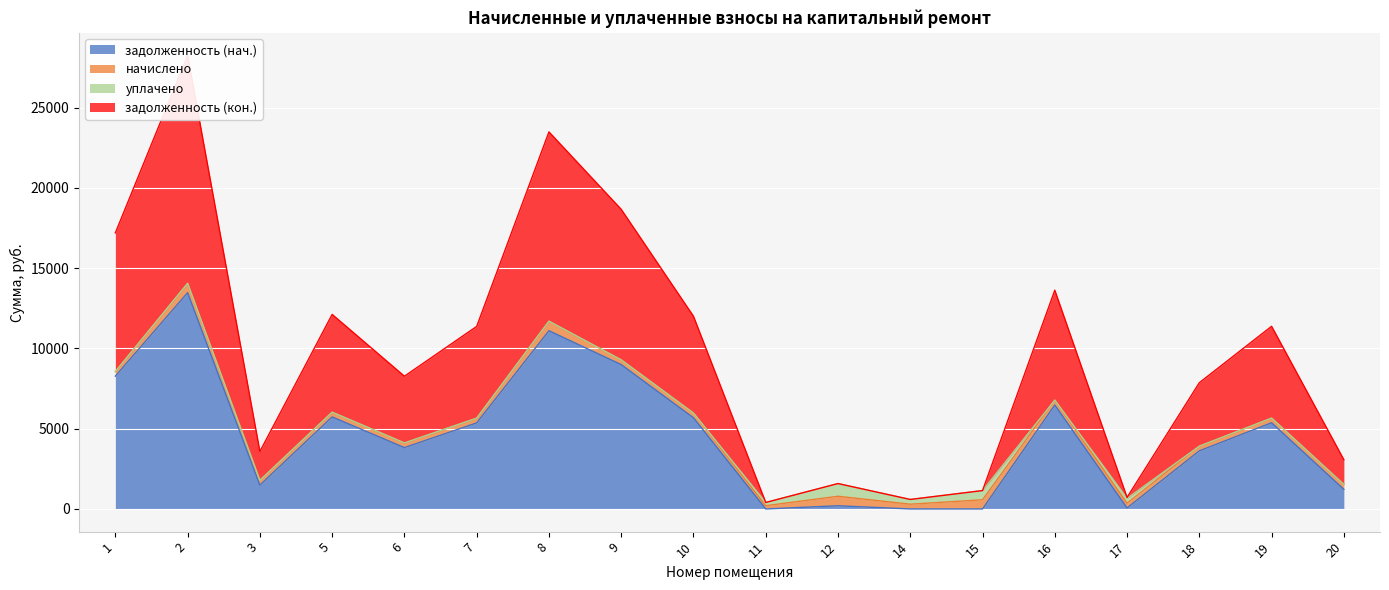

Which category has the lowest value across all series?

11